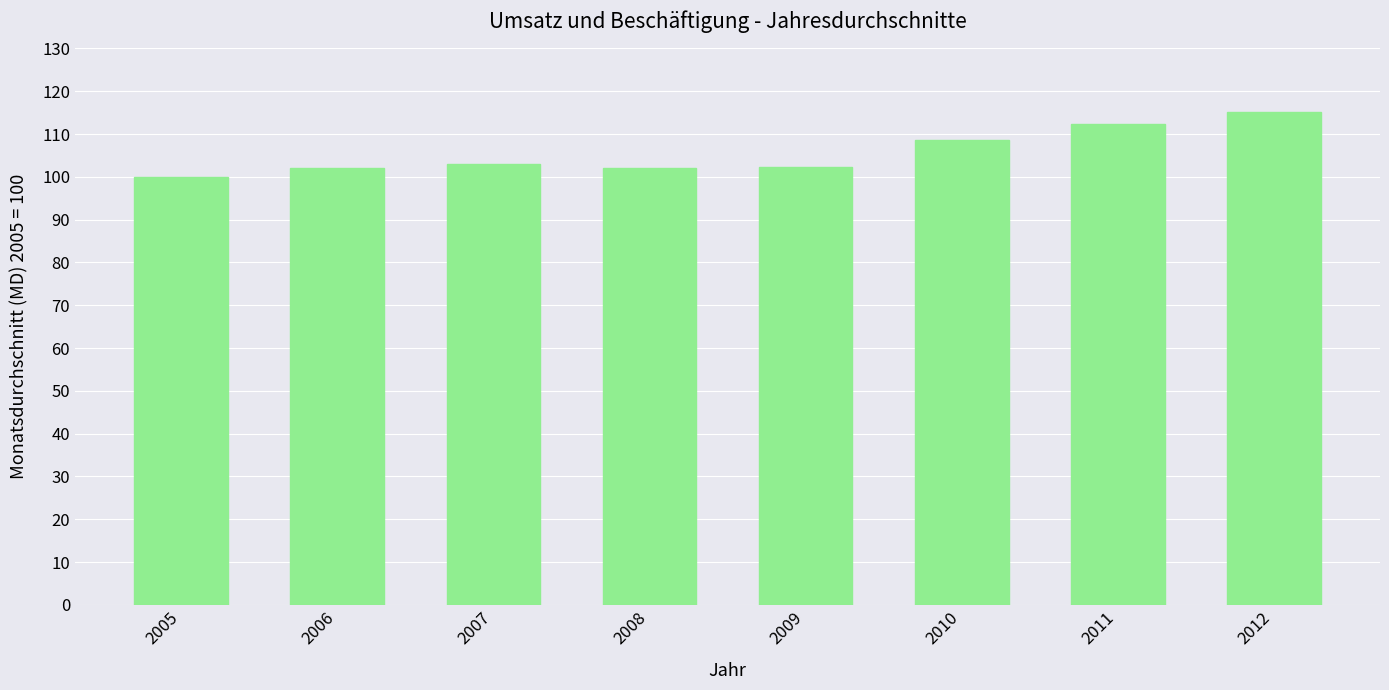

What is the difference between the maximum and minimum values?

15.1